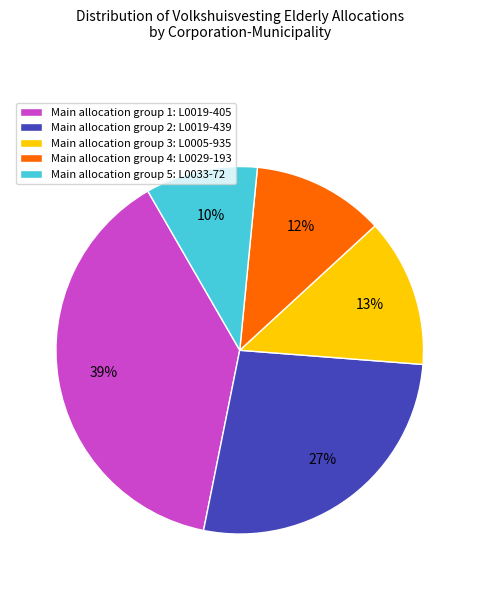

Which category has the biggest portion of the pie?

Main allocation group 1: L0019-405